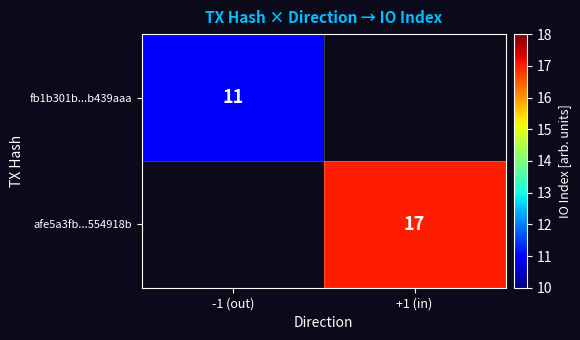

True or false: afe5a3fb...554918b has a value of 12 at +1 (in).

False